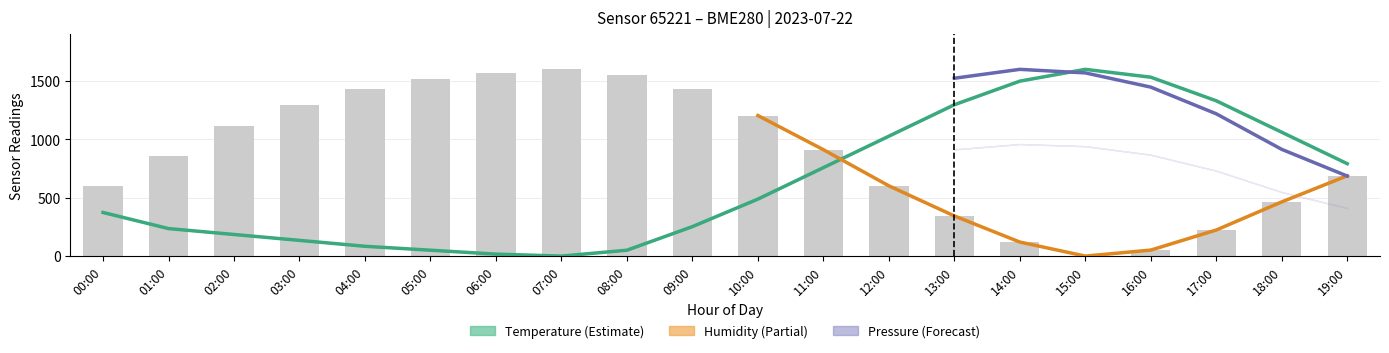

Reading left to right, what are all the values shown in this chart?

602.2	860.2	1118.3	1290.3	1428.0	1514.0	1565.6	1600.0	1548.4	1428.0	1204.3	911.8	602.2	344.1	120.4	0.0	51.6	223.7	464.5	688.2